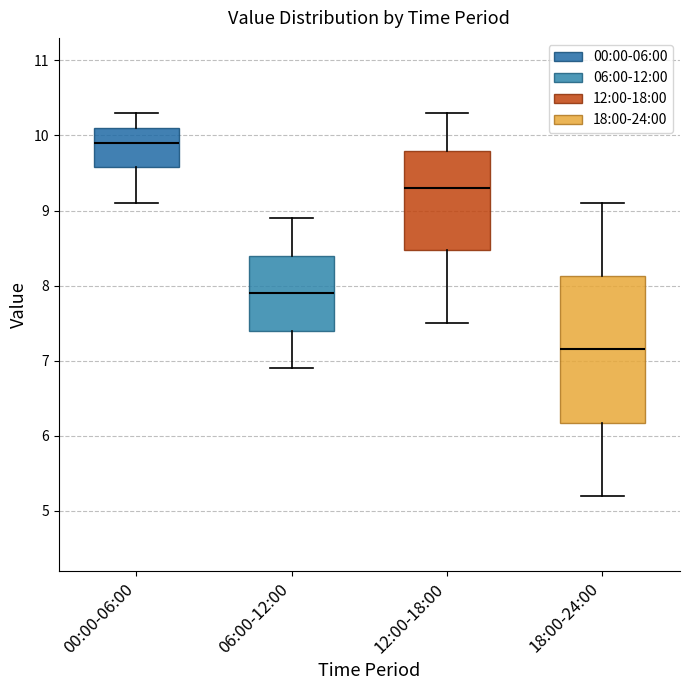

Reading left to right, read every box against the y-axis: the position of its median line, the range the box covers, and the ends of its whiskers. The values are not printed on the chart, so give them approximately, as read against the axis.

00:00-06:00: median 9.9, box 9.6 to 10.1, whiskers 9.1 to 10.3
06:00-12:00: median 7.9, box 7.4 to 8.4, whiskers 6.9 to 8.9
12:00-18:00: median 9.3, box 8.5 to 9.8, whiskers 7.5 to 10.3
18:00-24:00: median 7.2, box 6.2 to 8.1, whiskers 5.2 to 9.1